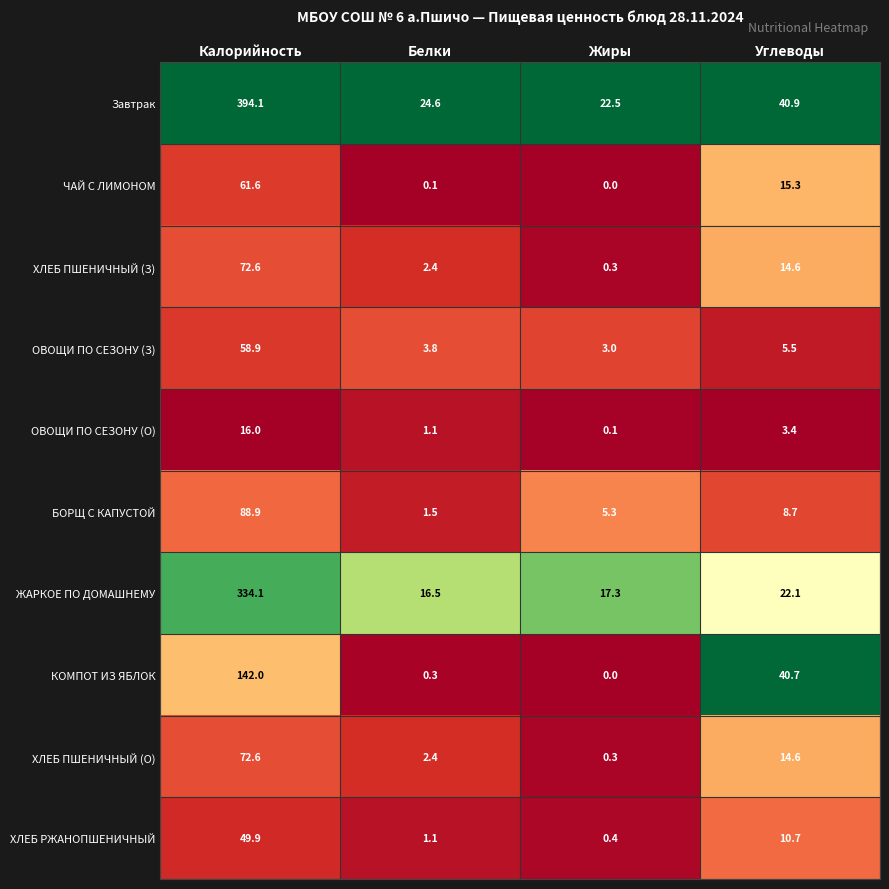

What is the difference between the highest and lowest values at Белки?

24.5